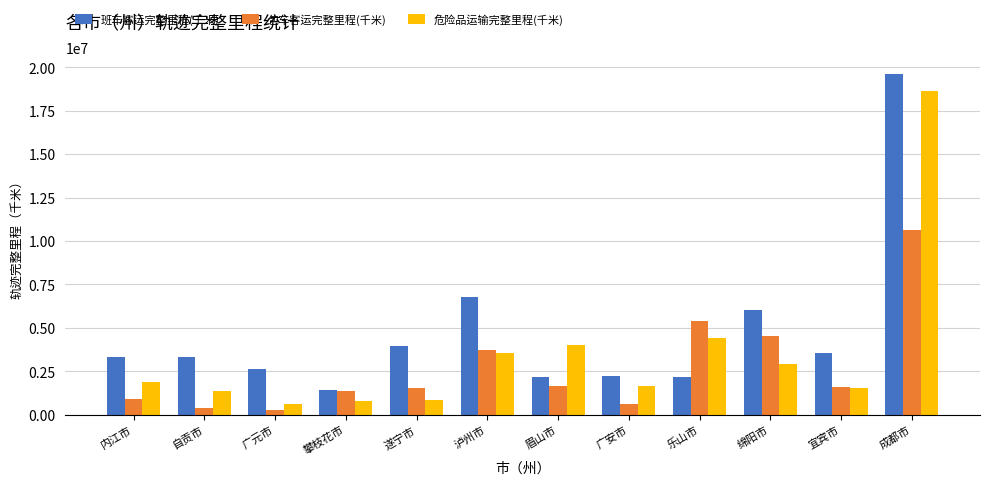

What is the minimum value for 班车客运完整里程(千米)?

1438139.8